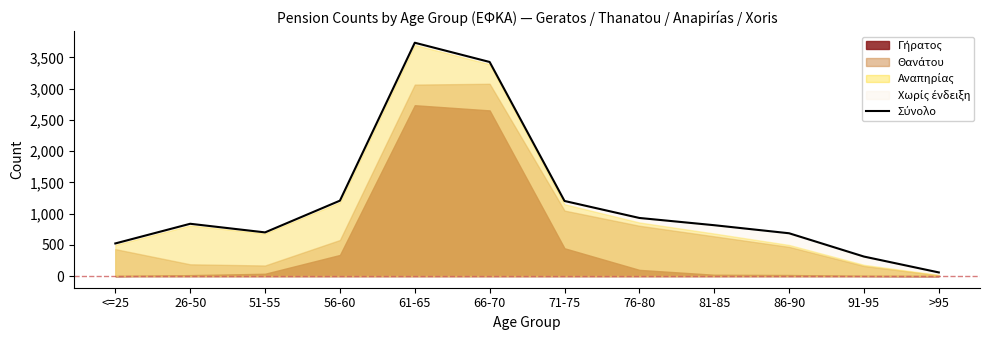

Which category has the lowest value across all series?

>95